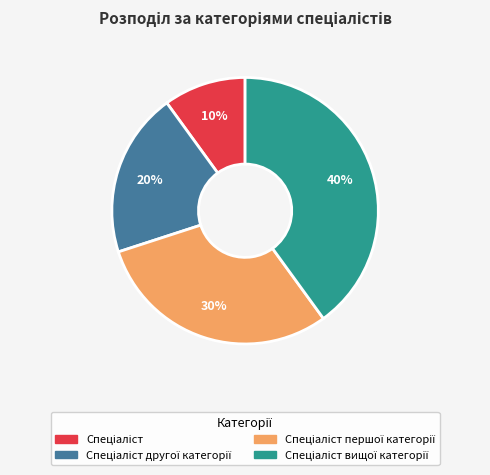

Count the number of slices in the pie.

4